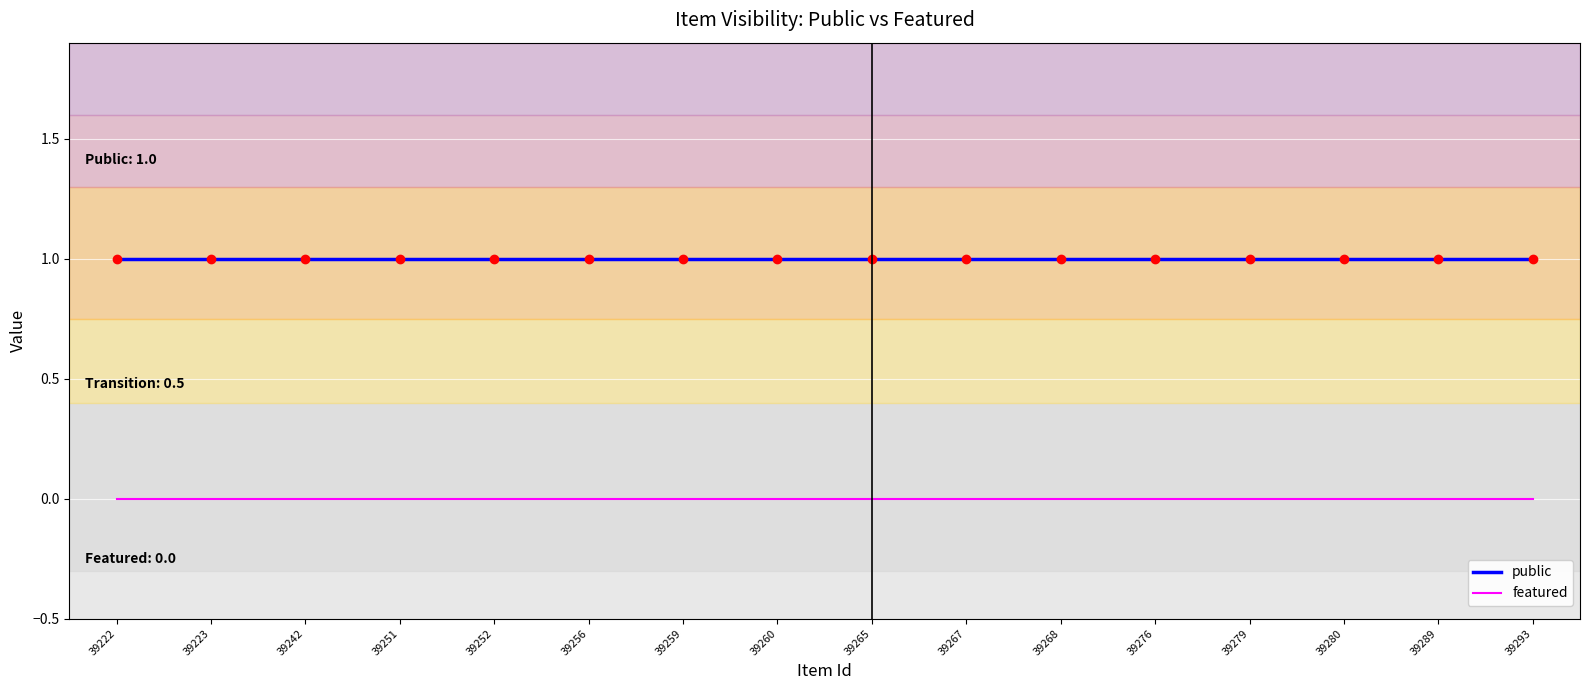

Reading right to left, transcribe all the data shown in this chart.

public: 1	1	1	1	1	1	1	1	1	1	1	1	1	1	1	1
featured: 0	0	0	0	0	0	0	0	0	0	0	0	0	0	0	0